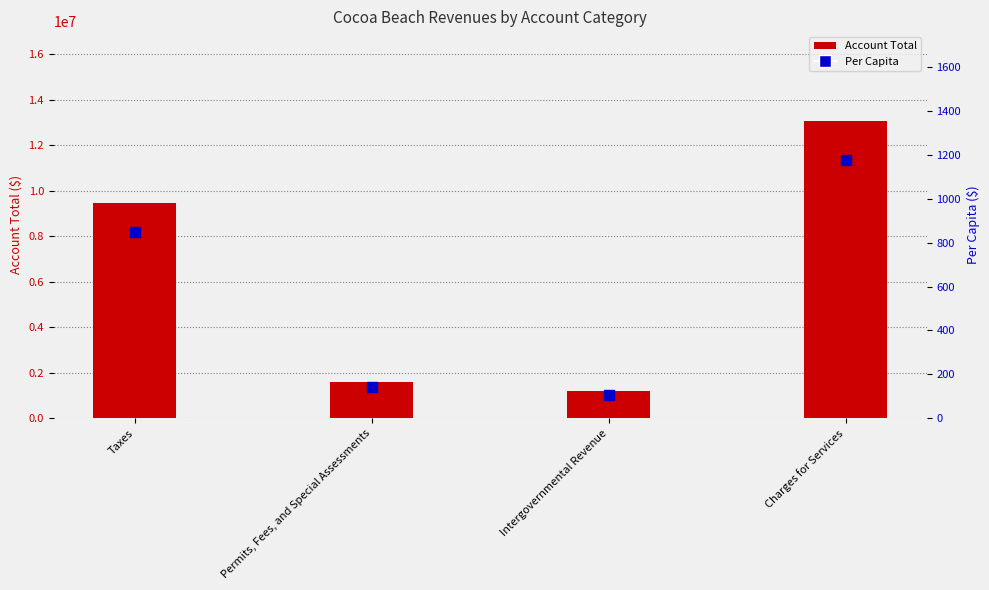

What are all the series names shown in the legend?

Account Total, Per Capita ($)